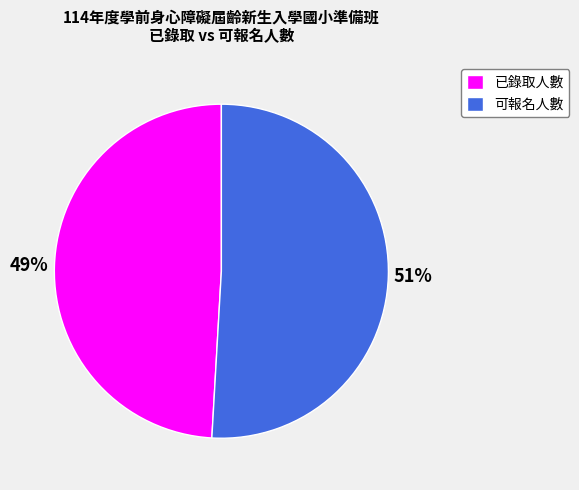

What is the majority slice?

可報名人數